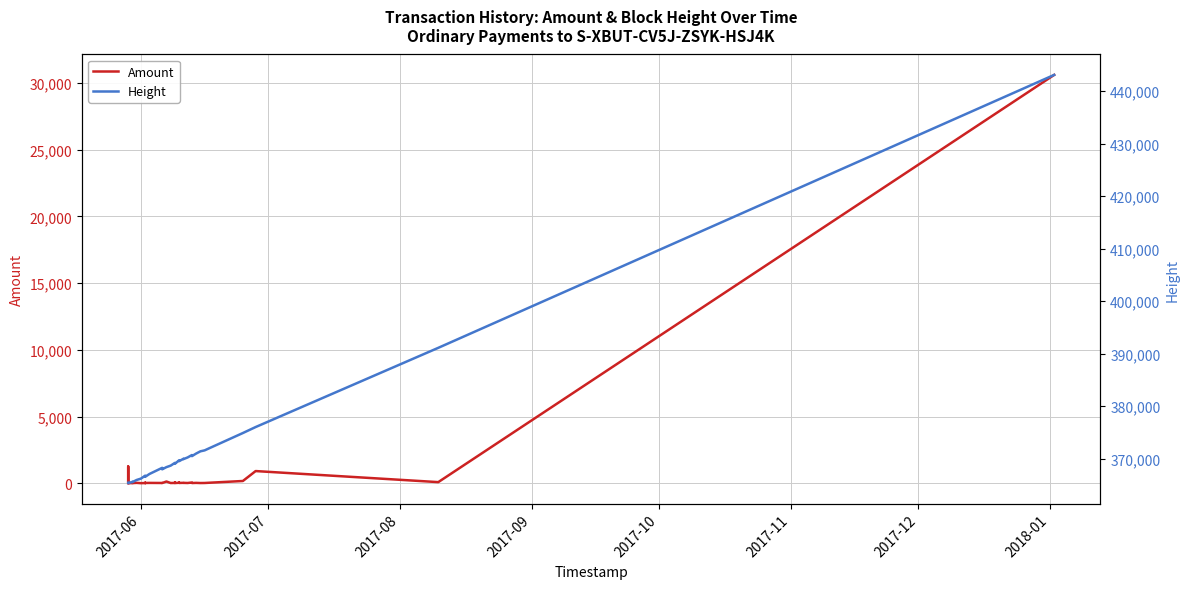

The value of Height at 26 is 525156.1. True or false?

False